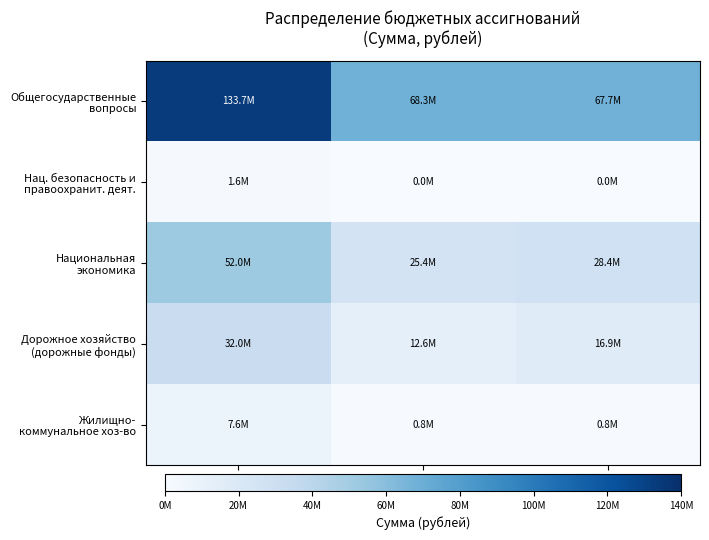

How many series are shown in this chart?

5